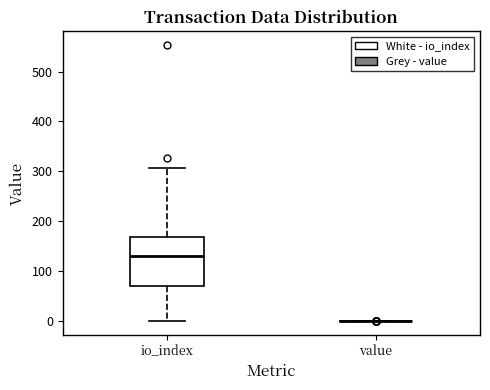

Which box is the tallest, from its lower edge to its upper edge?

io_index